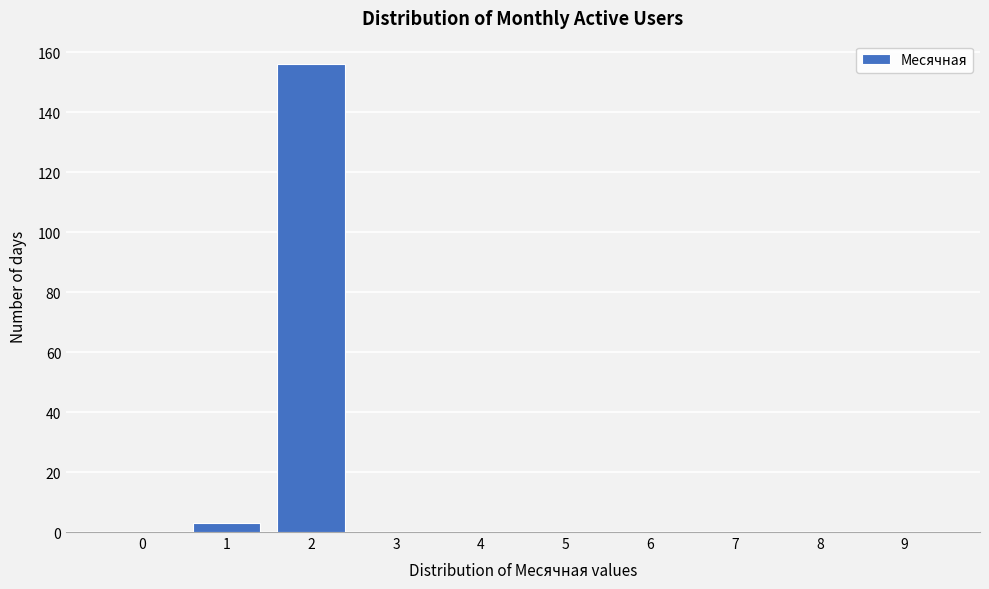

Reading right to left, transcribe all the data shown in this chart.

9=0	8=0	7=0	6=0	5=0	4=0	3=0	2=156	1=3	0=0